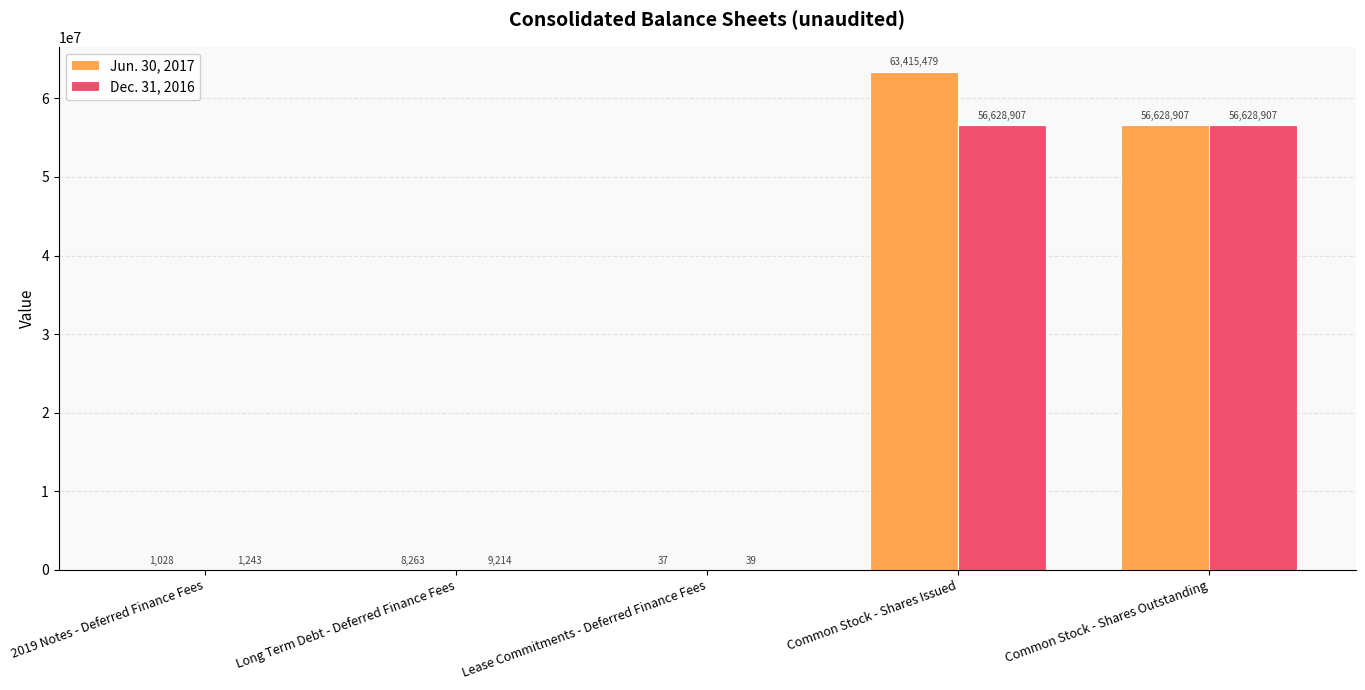

What is the approximate value of Jun. 30, 2017 at Lease Commitments - Deferred Finance Fees, to the nearest 50?

50